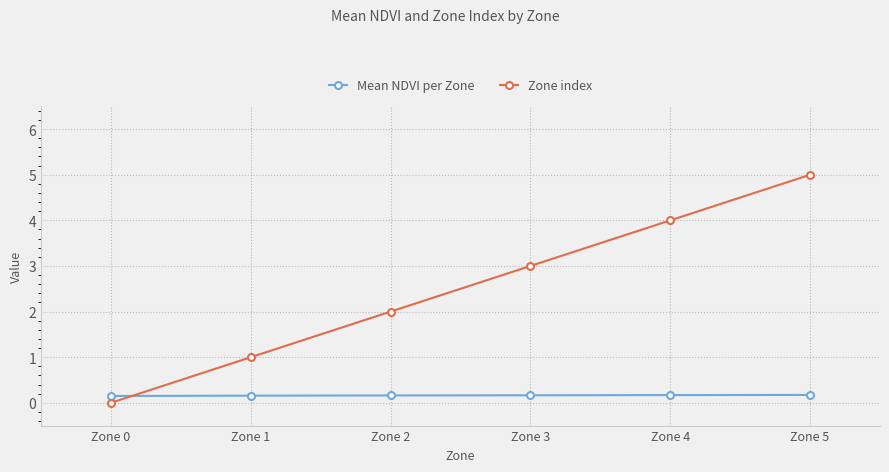

The Zone index series shows 2.0 at Zone 2. True or false?

True